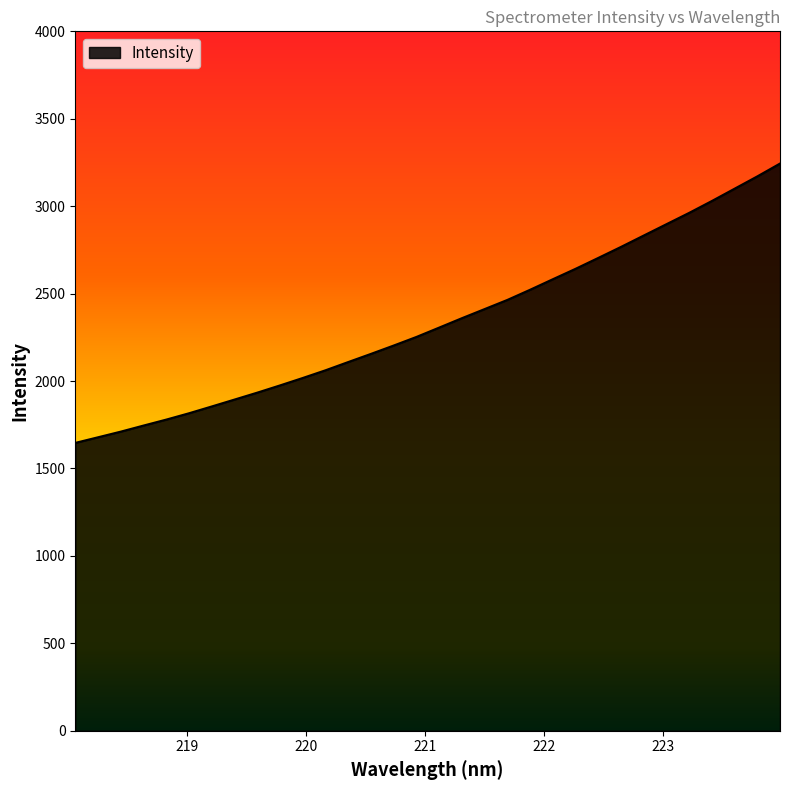

What is the greatest value displayed?

3243.9